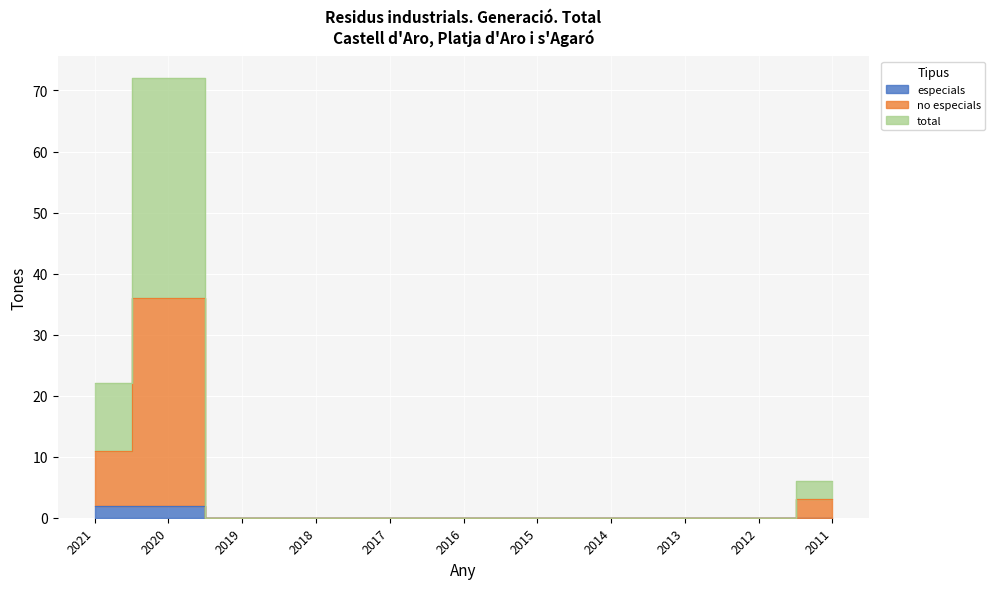

What is the sum of all especials values?

4